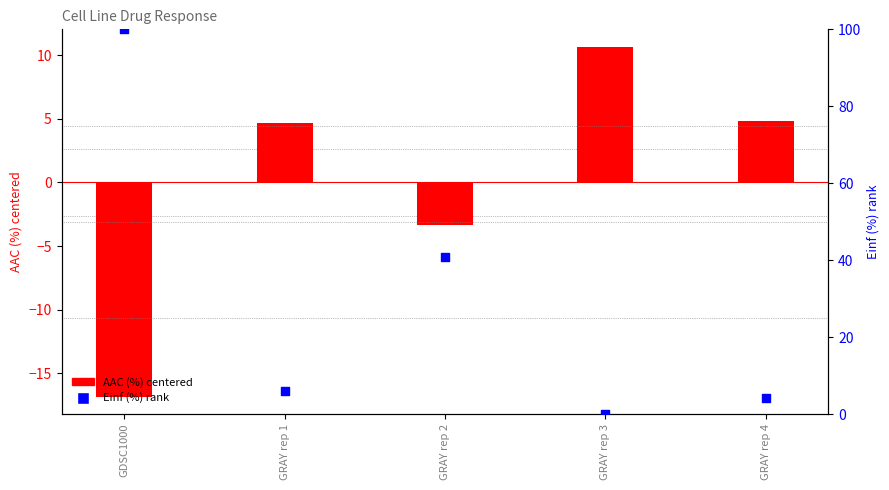

Which series contains the lowest Y value?

AAC (%) centered